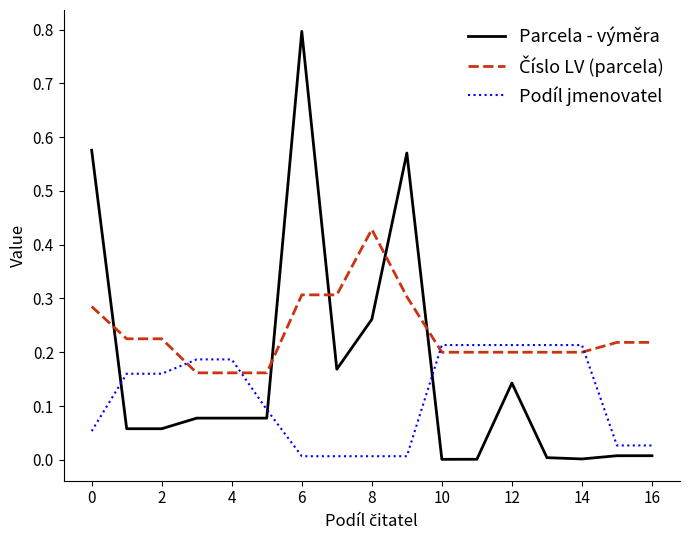

What is the greatest value displayed?

0.8